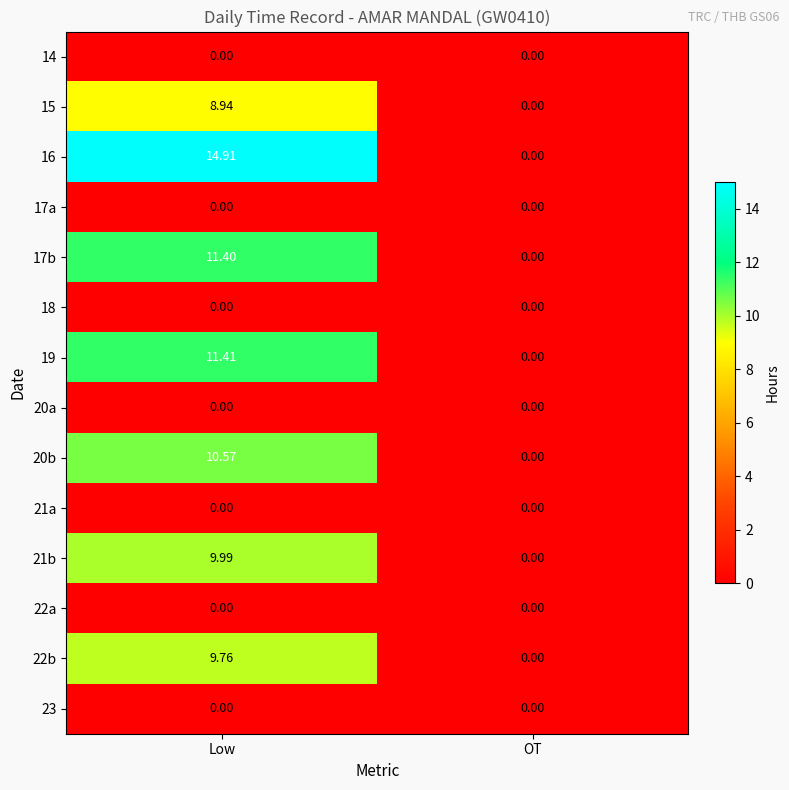

At which label does 17b first exceed 11?

Low